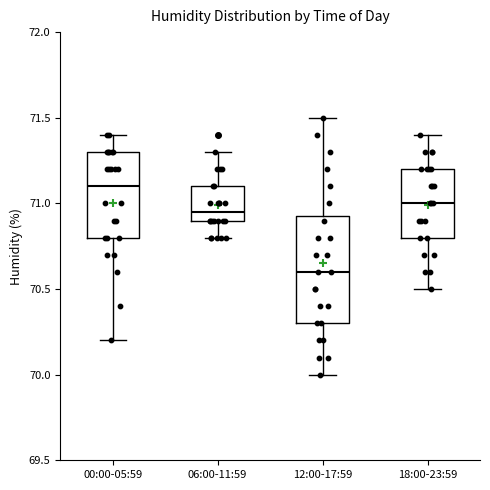

Which box's median line is the highest?

00:00-05:59